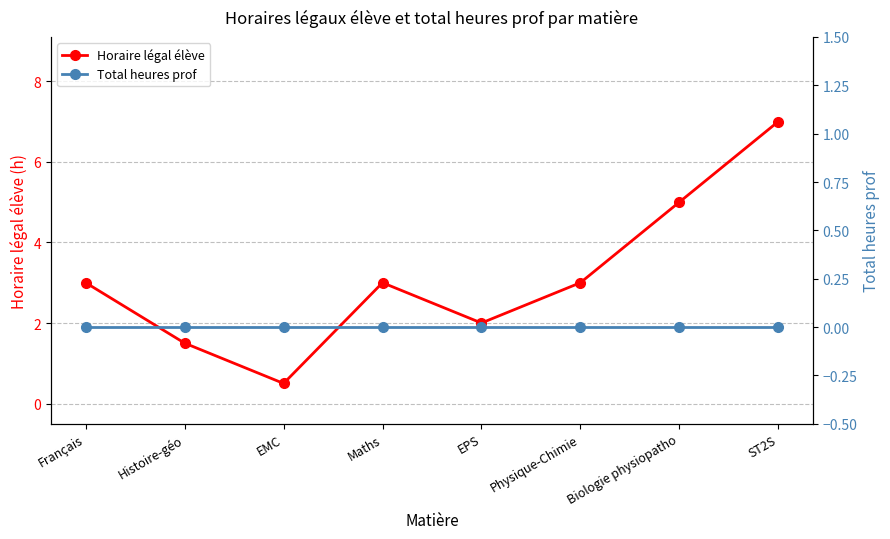

At which category does the chart reach its minimum across all series?

Français